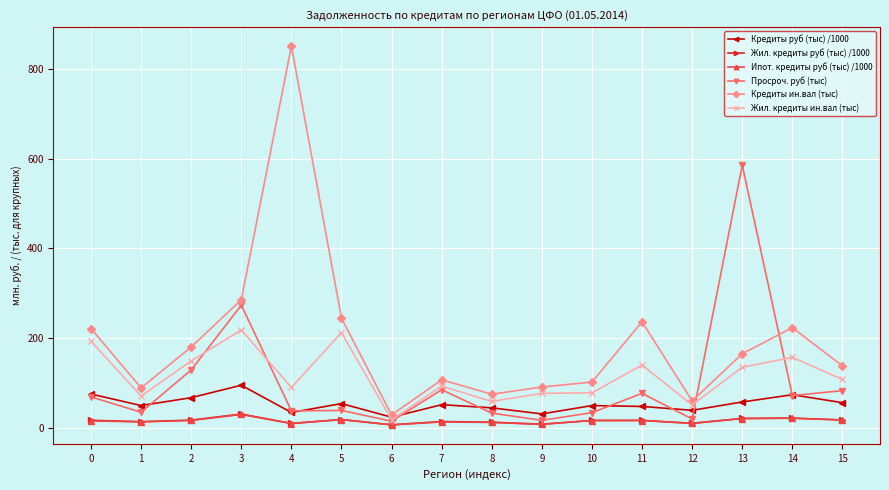

What is the difference between the second highest and minimum values in the Кредиты руб (тыс) /1000 series?

51.5